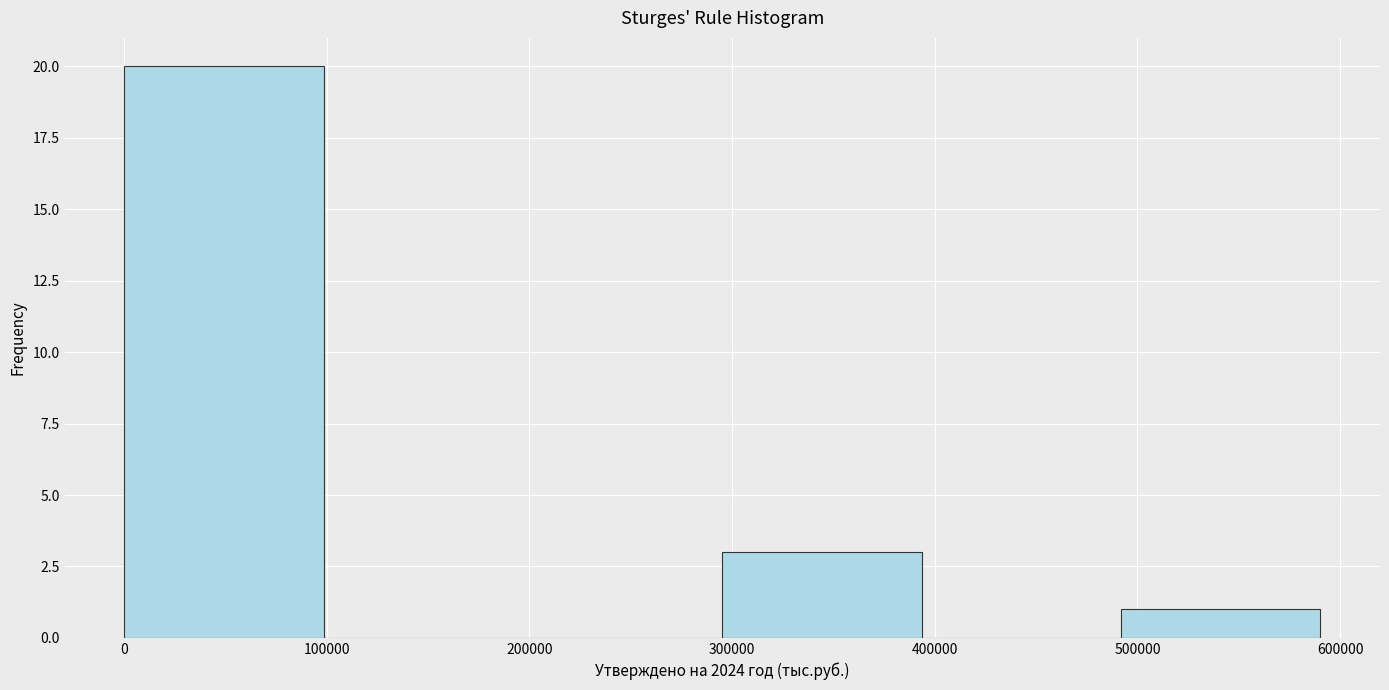

Reading left to right, transcribe this chart: for each bar, give the range it covers on the x-axis and its height. Neither the bar edges nor the heights are printed on the chart, so give them approximately, as read against the axes.

0 to 100000: 20
100000 to 200000: 0
200000 to 300000: 0
300000 to 390000: 3
390000 to 490000: 0
490000 to 590000: 1